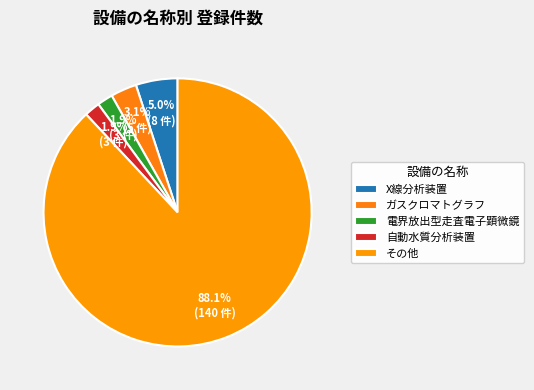

How many segments does this pie chart have?

5